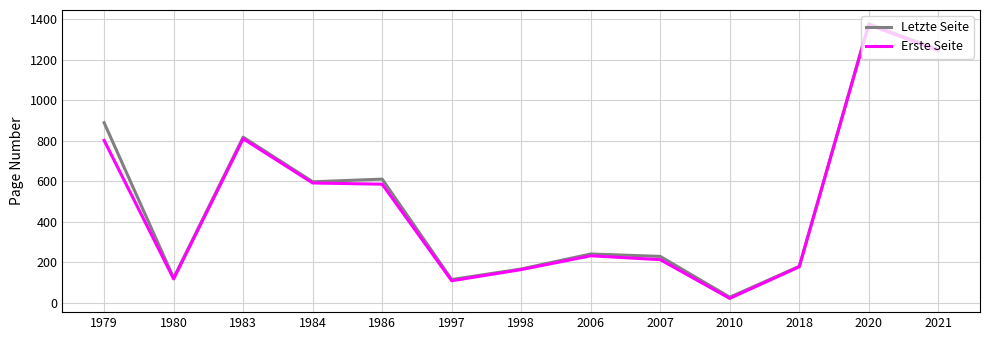

Is it true that Letzte Seite equals 193 at 1984?

False